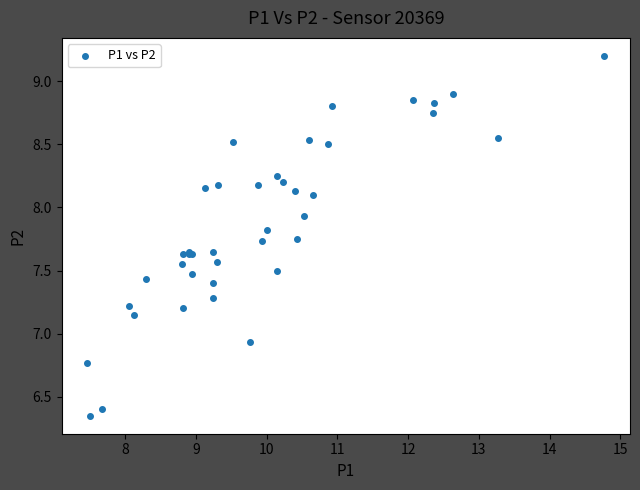

What Y value in the scatter plot is closest to 7?

6.9